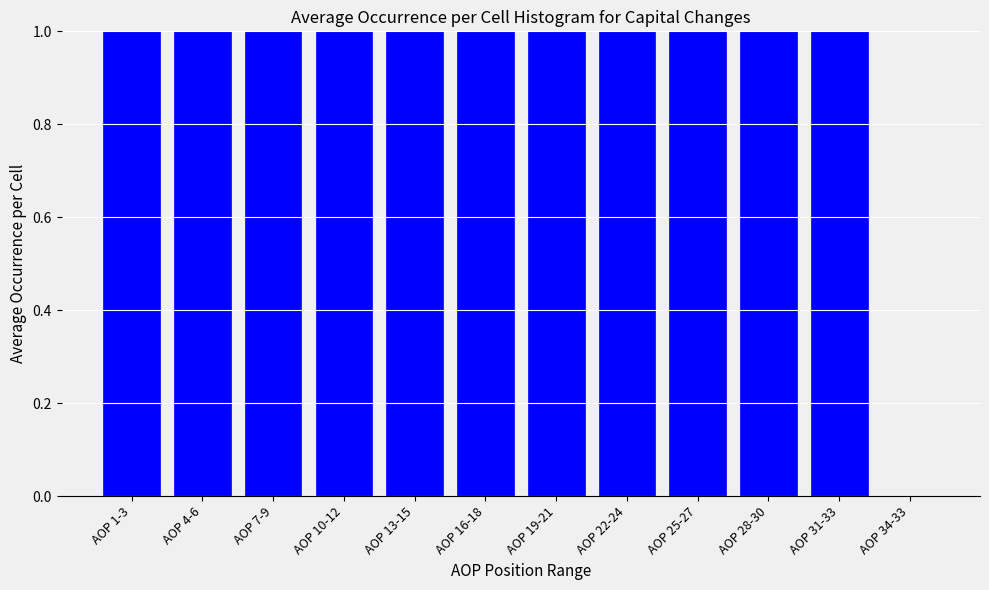

Reading left to right, extract all data points from this chart.

AOP 1-3=1	AOP 4-6=1	AOP 7-9=1	AOP 10-12=1	AOP 13-15=1	AOP 16-18=1	AOP 19-21=1	AOP 22-24=1	AOP 25-27=1	AOP 28-30=1	AOP 31-33=1	AOP 34-33=0